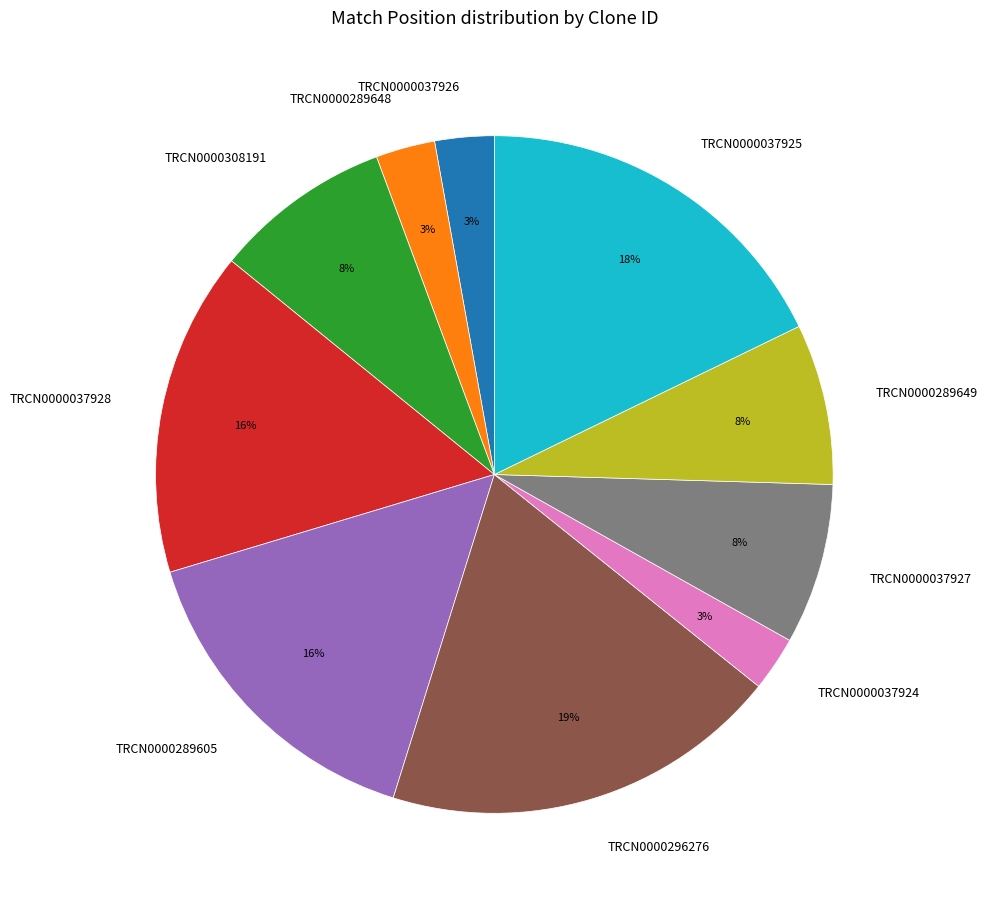

Does TRCN0000037925 account for over 50% of the chart?

No